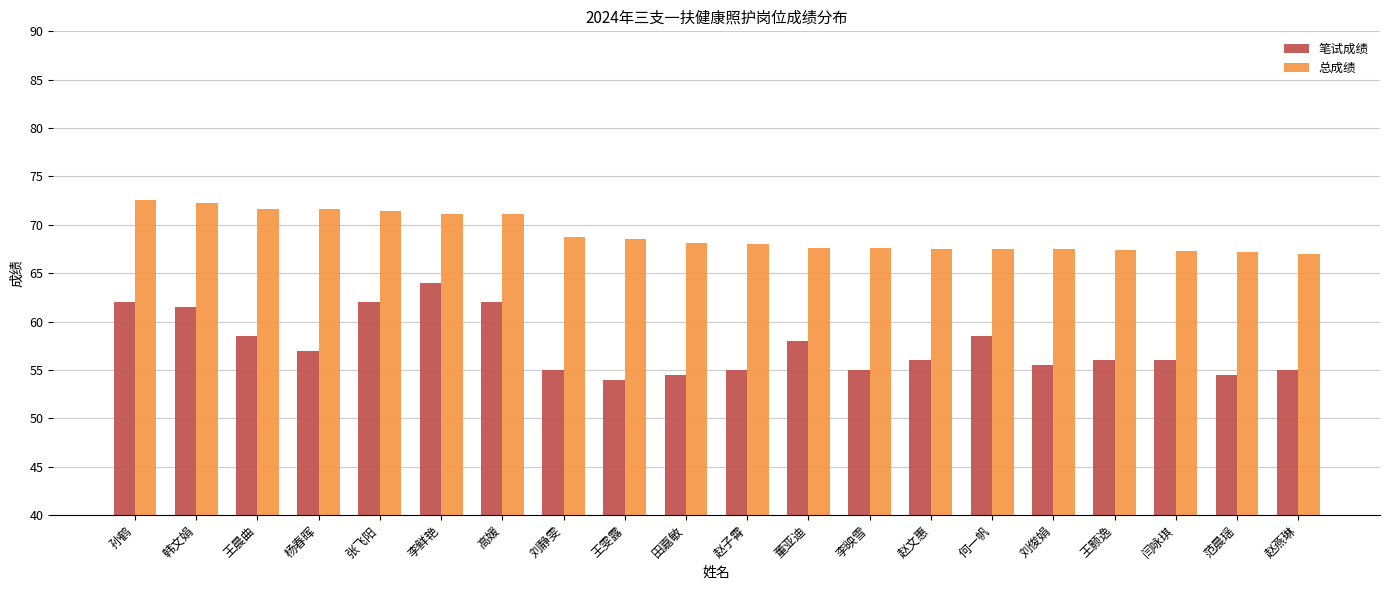

What is the value of the 笔试成绩 bar at the 12th from the left?

58.0